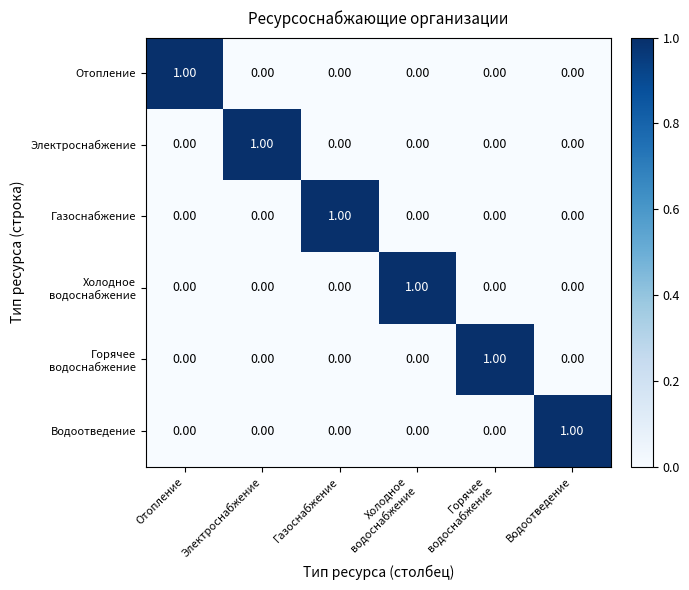

Between Электроснабжение and Горячее
водоснабжение, which is larger?

Электроснабжение